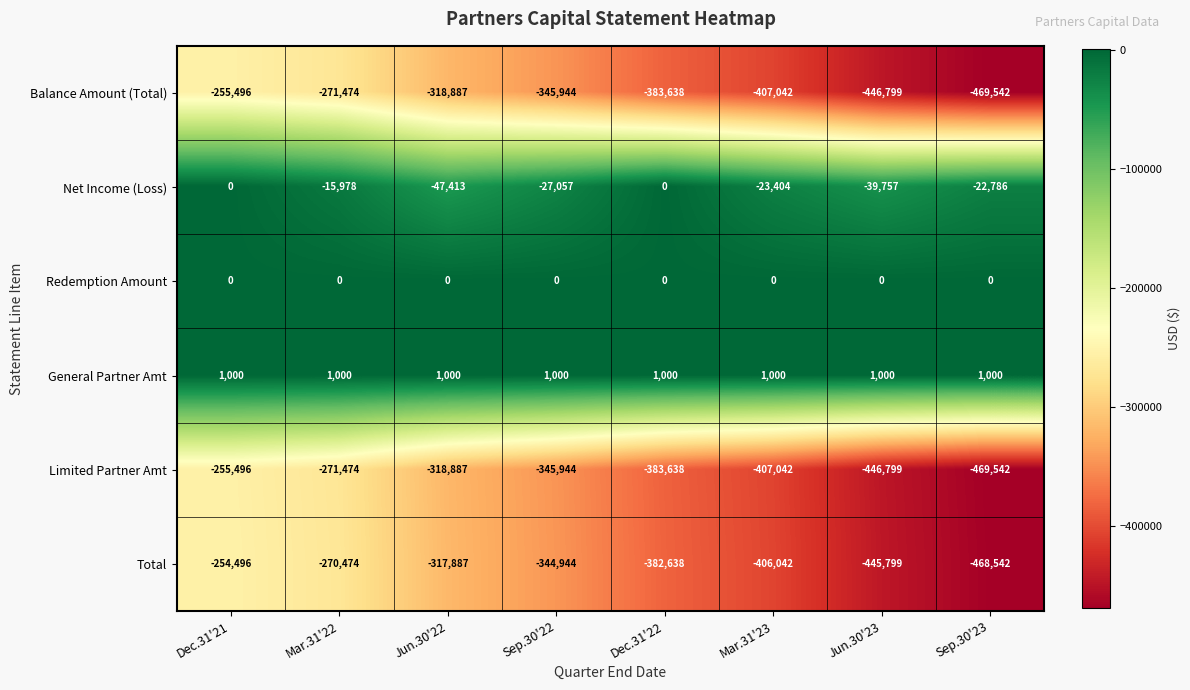

How many series are shown in this chart?

6